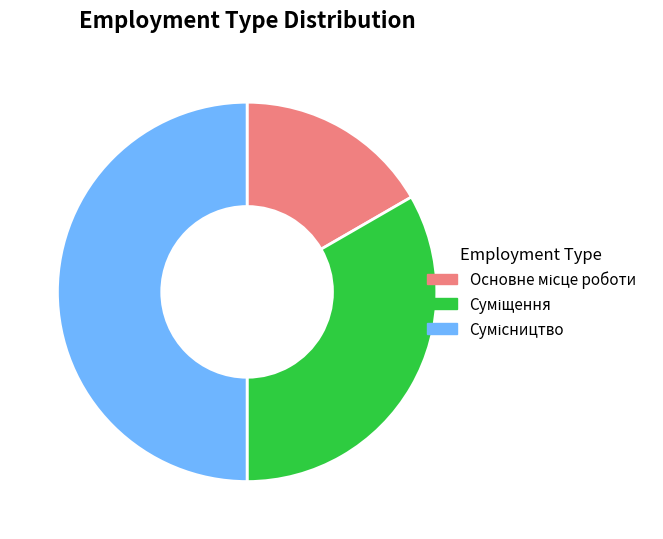

What is the ratio of the value at Основне місце роботи to the value at Суміщення?

0.5